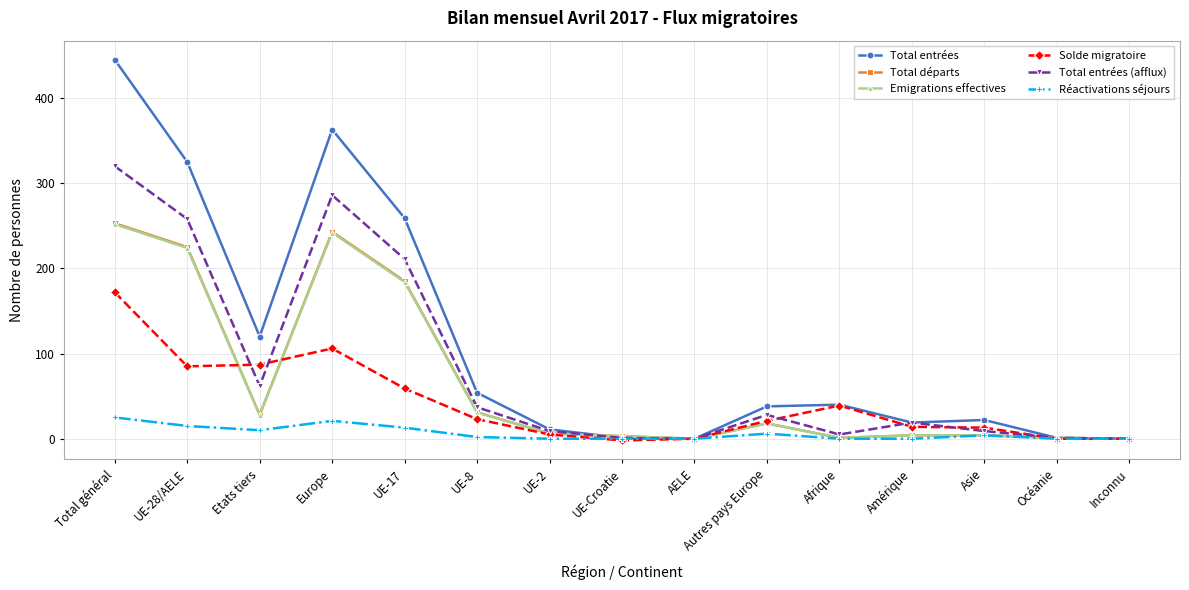

What is the difference between the second highest and minimum values in the Emigrations effectives series?

242